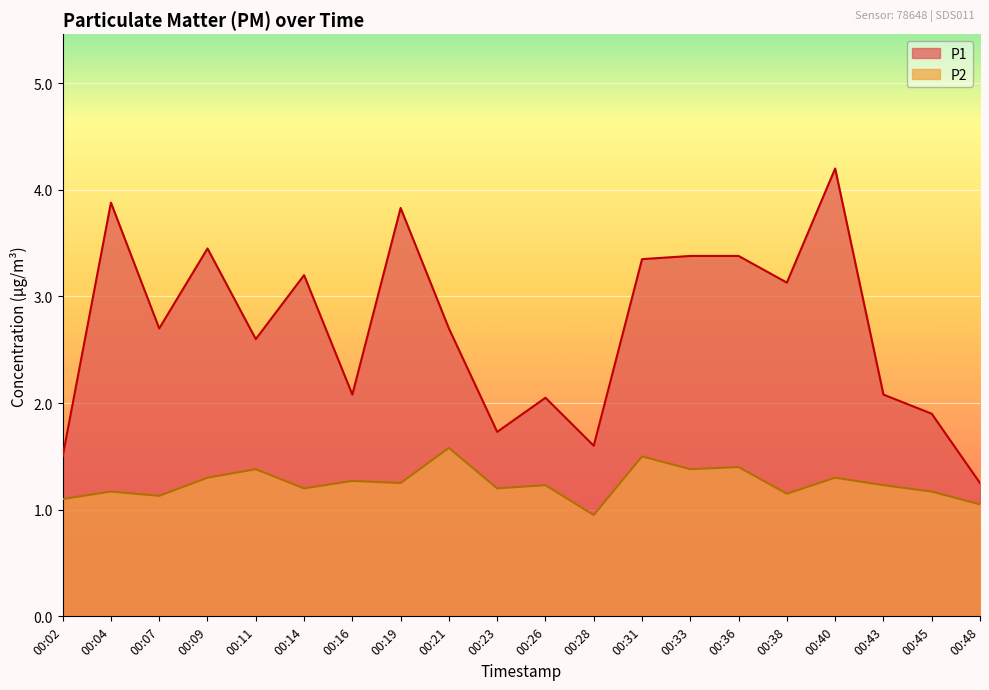

At which label does P1 reach its minimum?

00:48